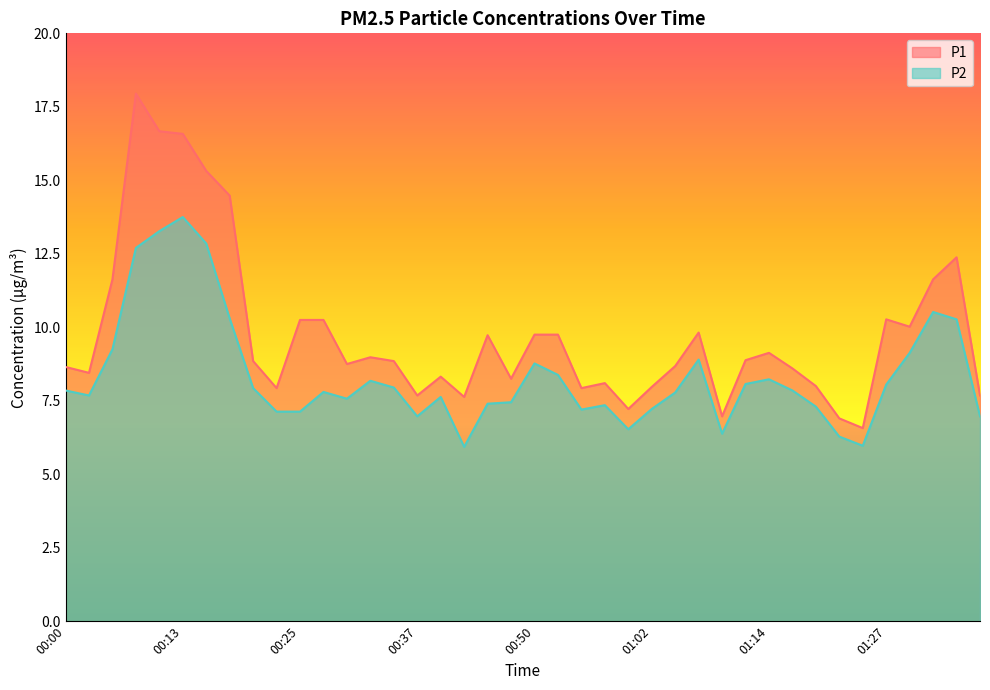

Does the chart display data point markers on the line(s)?

No